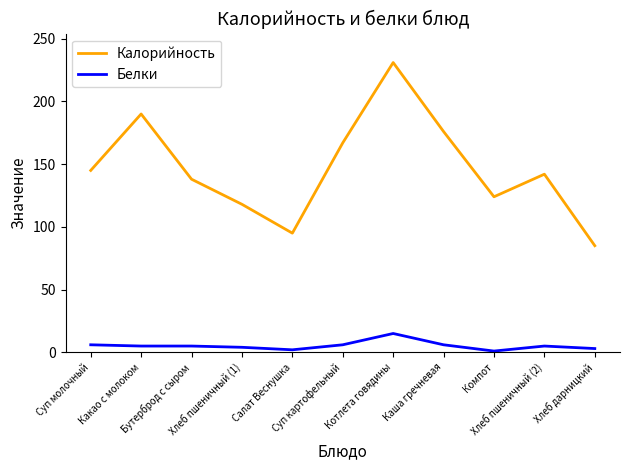

How many lines are shown in the chart?

2